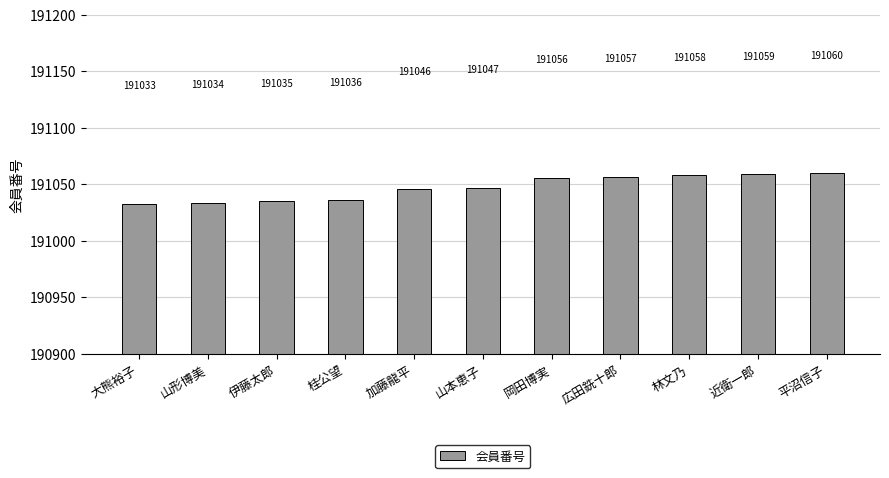

What is the label of the 3rd bar from the right?

林文乃